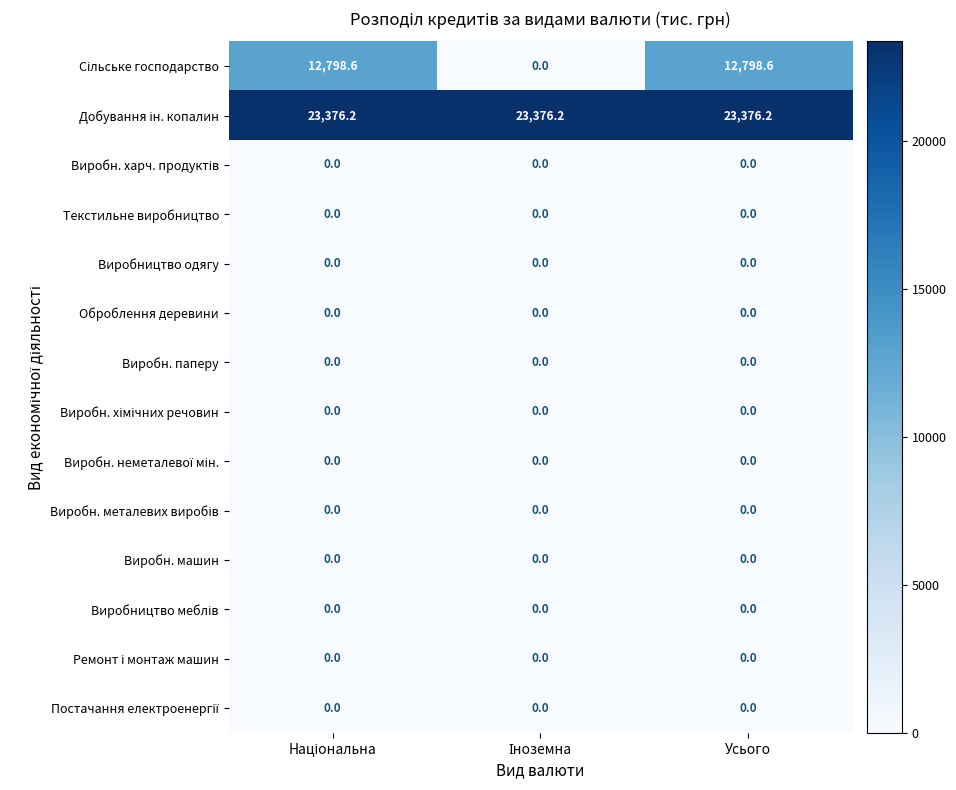

At how many categories does at least one series exceed 9933?

3